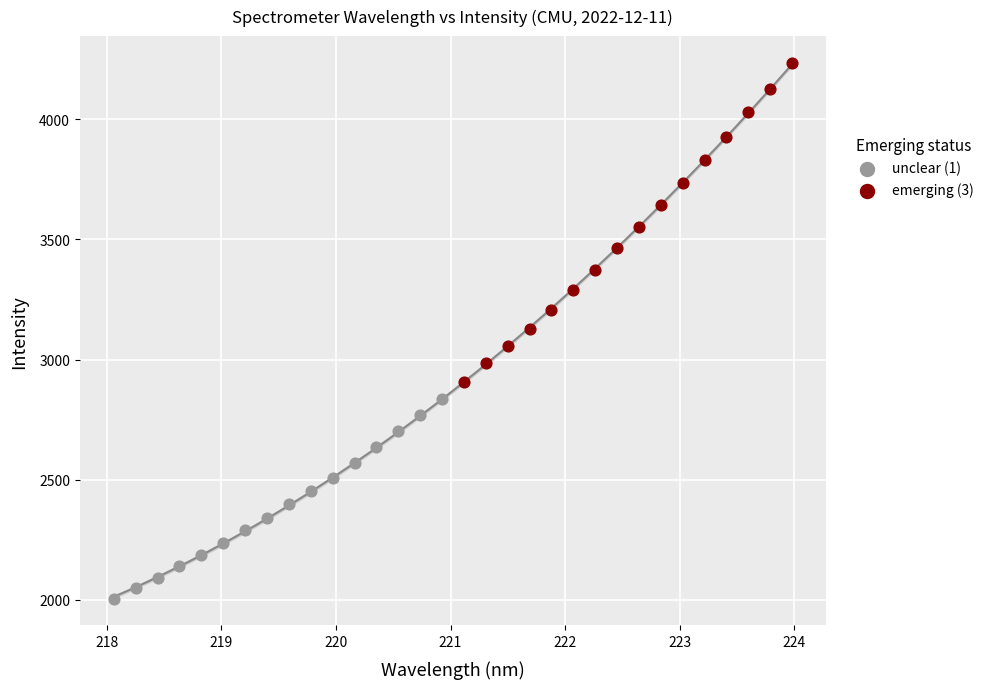

What are all the series names shown in the legend?

unclear (1), emerging (3)